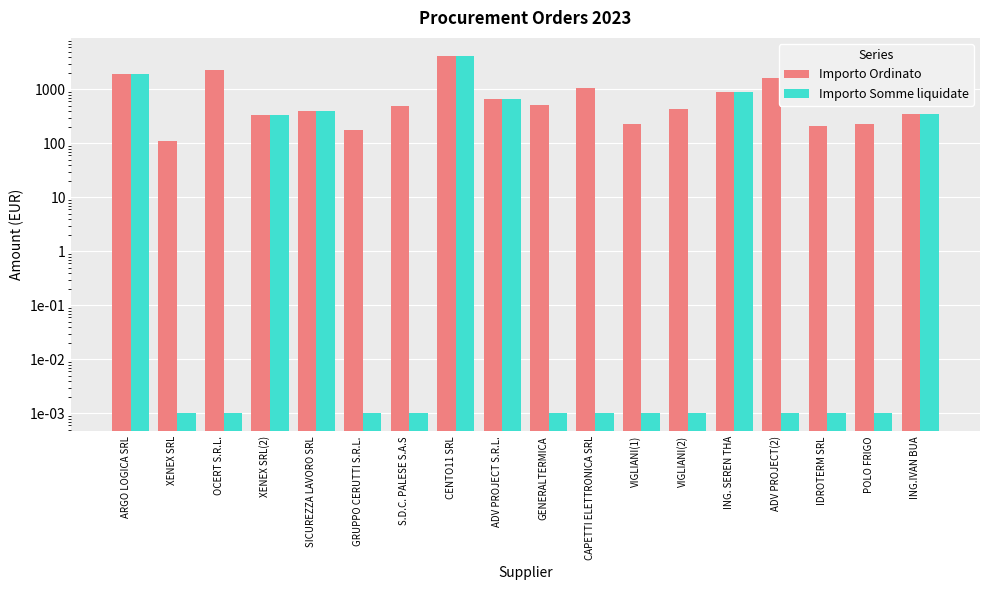

What is the label of the 6th bar from the right?

VIGLIANI(2)